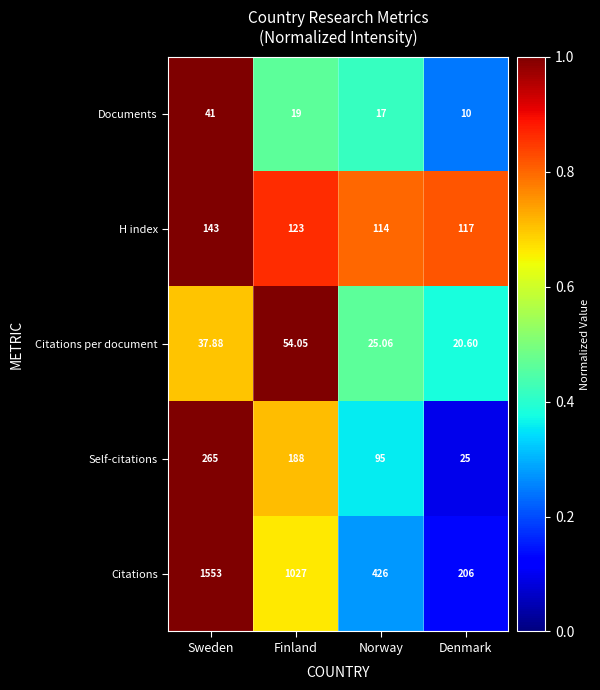

Where is H index nearest to the value 128?

Finland